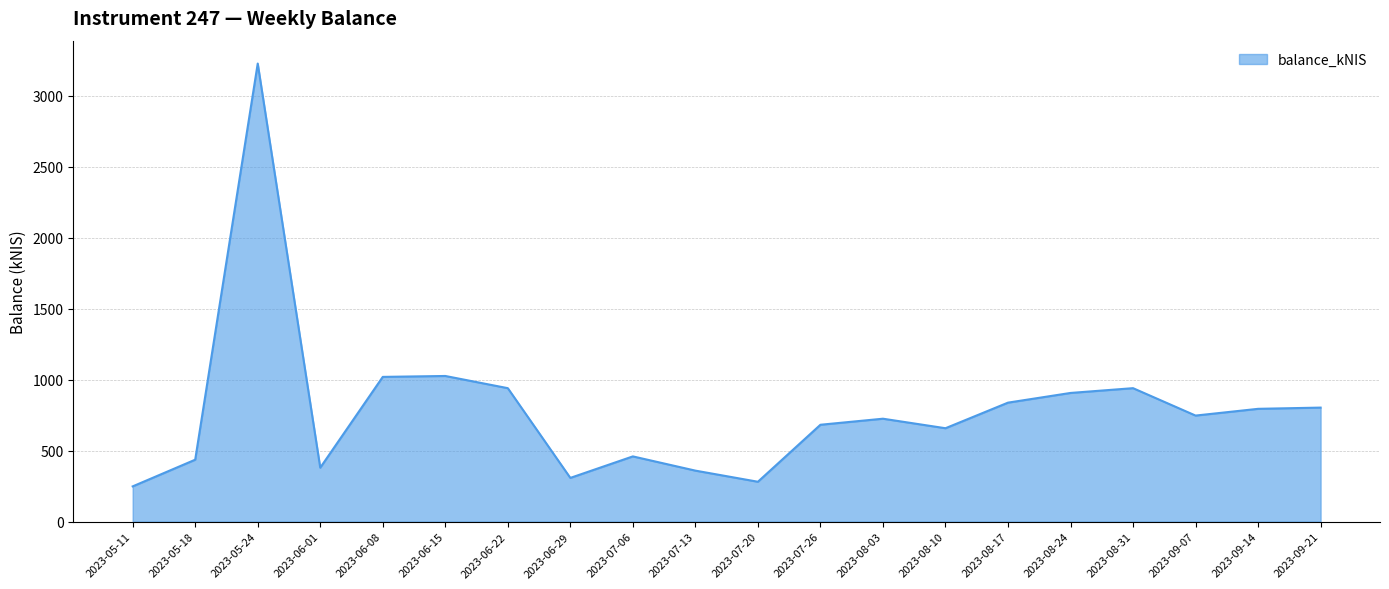

What is the difference between the values at 2023-05-11 and 2023-08-03?

476.5